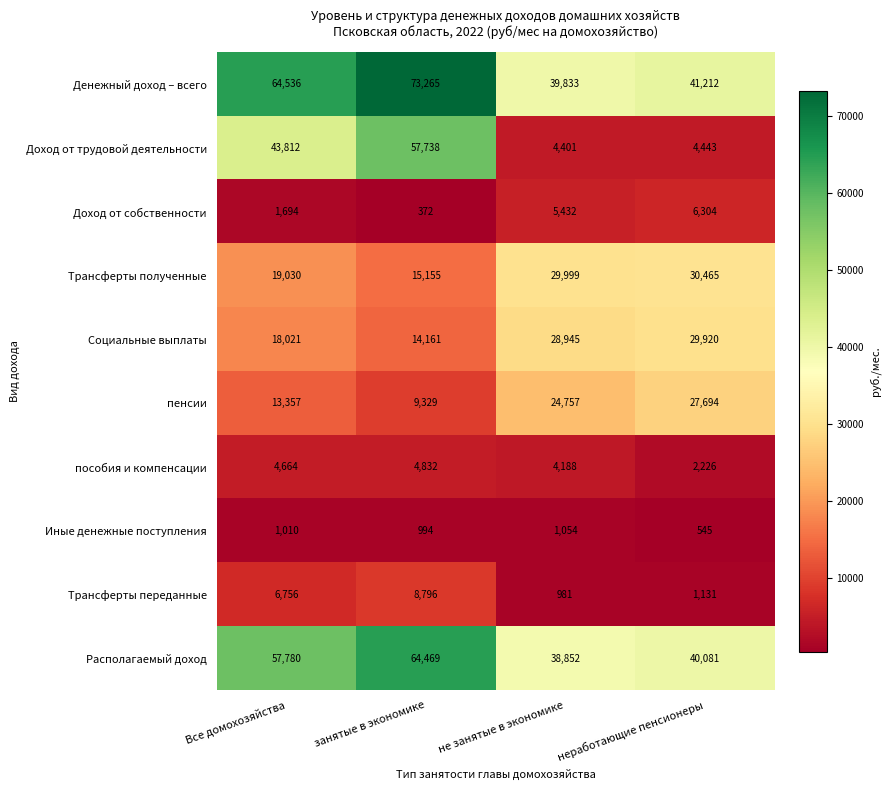

What is the difference between the highest and lowest values at Все домохозяйства?

63526